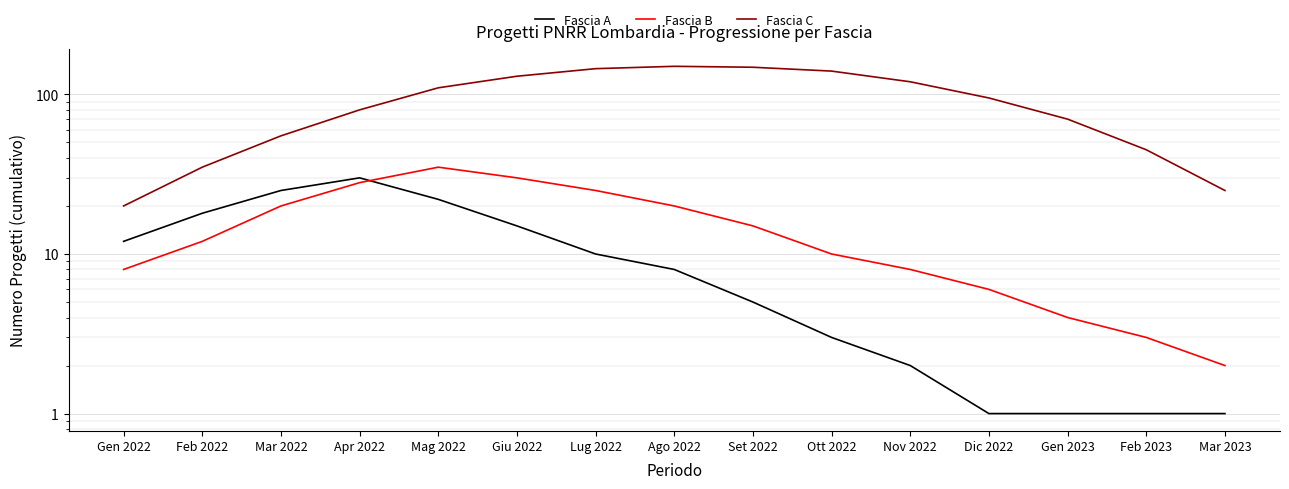

What is the highest value of the Fascia A series?

30